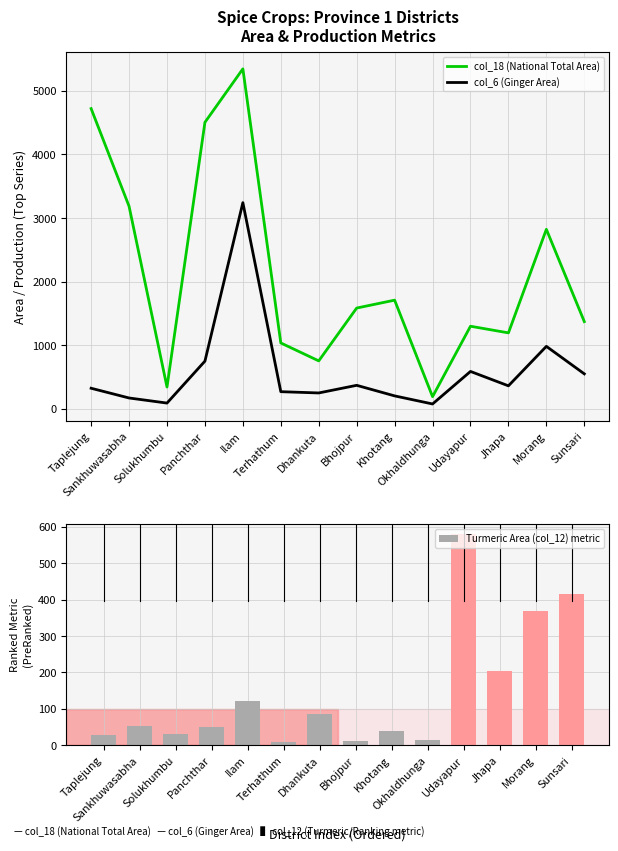

What is the difference between the maximum and minimum values in the Turmeric Area (col_12) metric series?

569.5